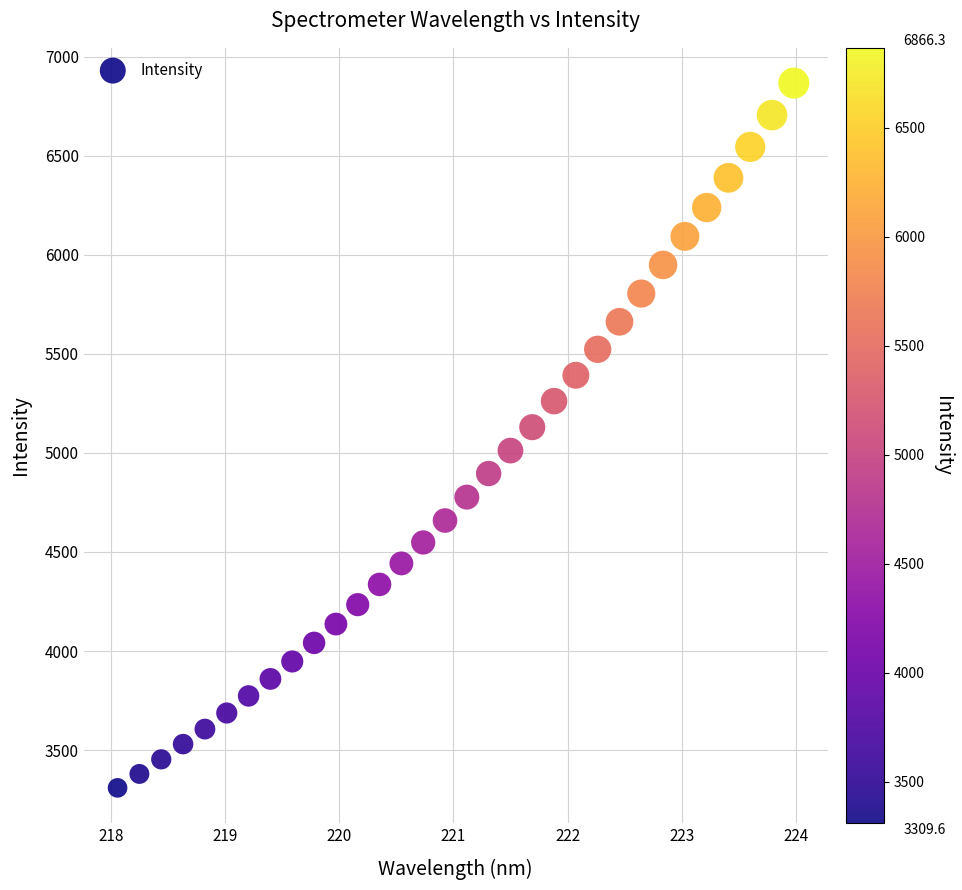

What is the range of X values (max minus min)?

5.9